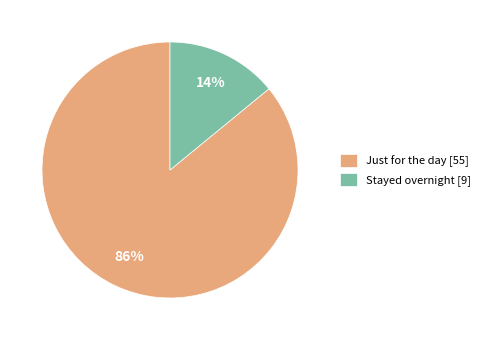

Does Just for the day account for over 50% of the chart?

Yes